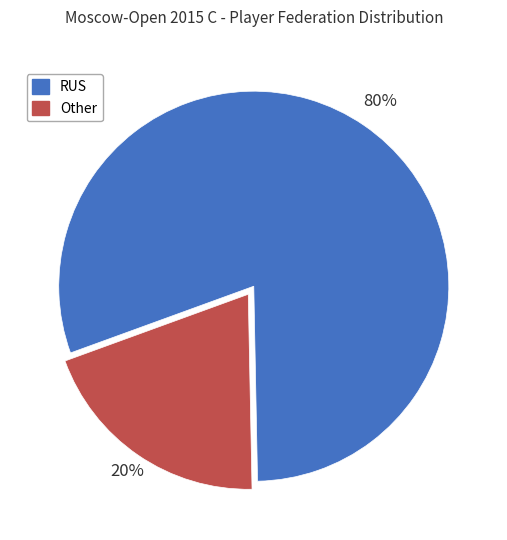

Combined, do RUS and Other account for over 50%?

Yes